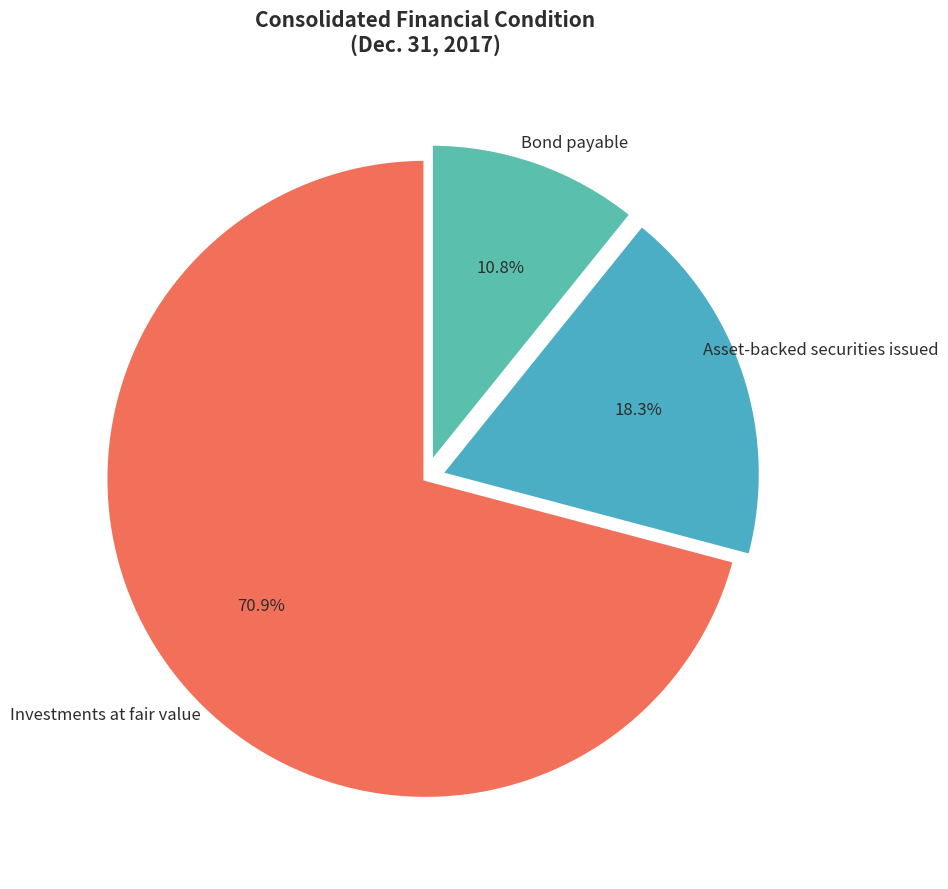

Which slice is the smallest?

Bond payable